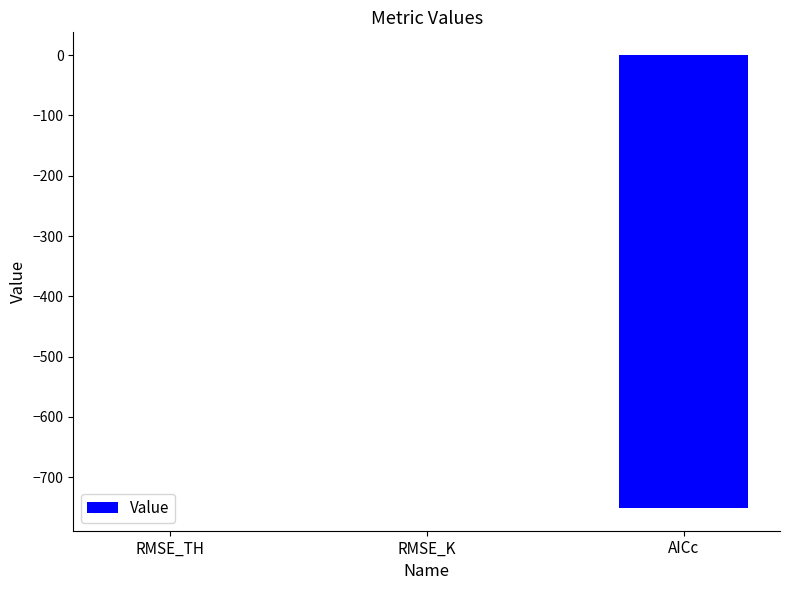

Which has a higher value, RMSE_K or AICc?

RMSE_K